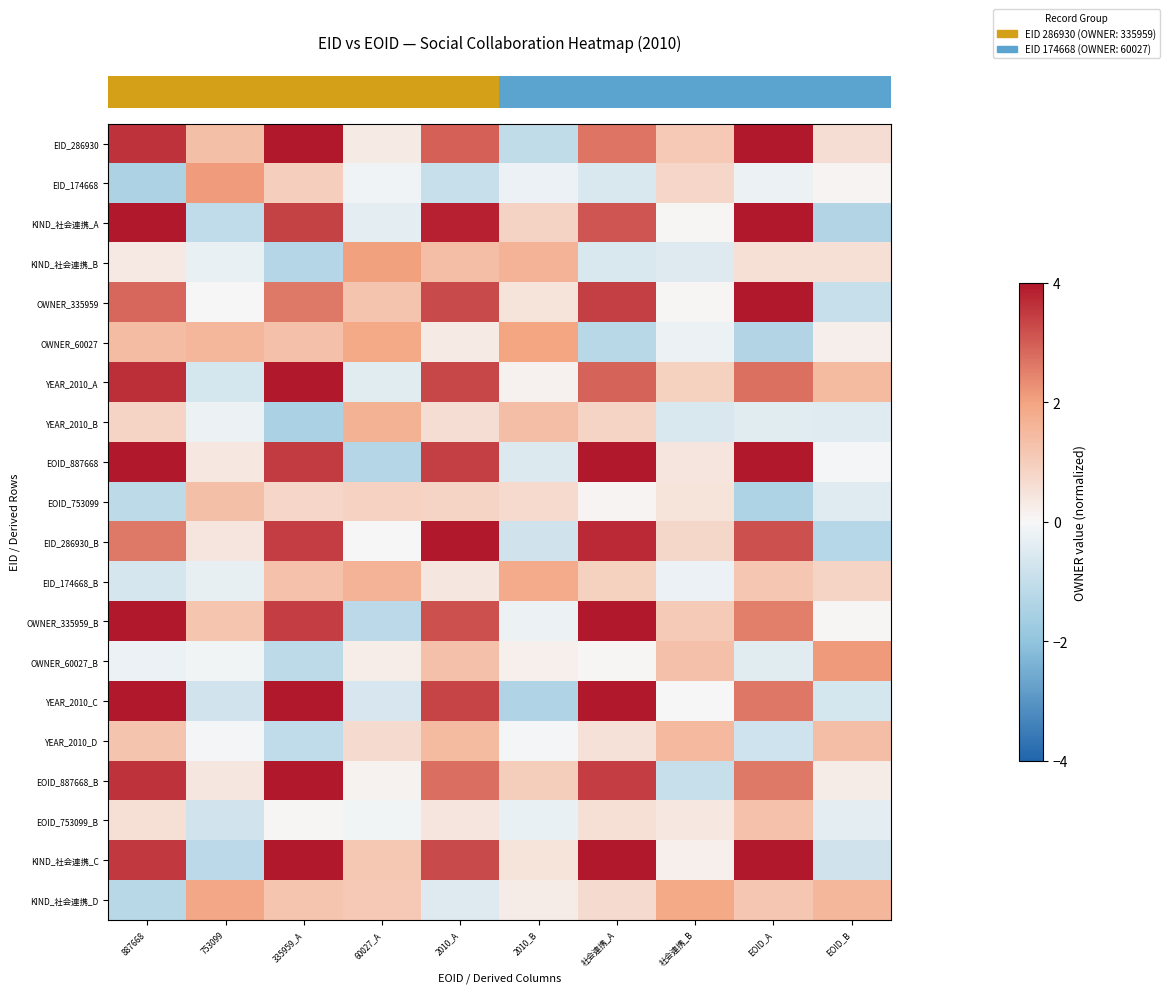

Between 社会連携_A and EOID_B, which is larger?

社会連携_A